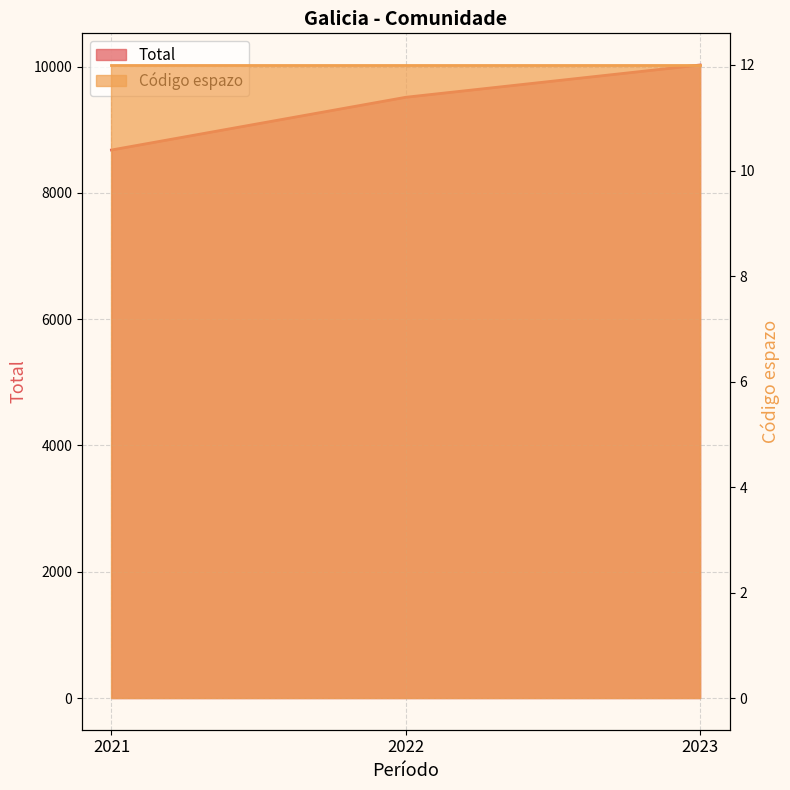

Is it true that the value at 2021 is 8678?

True